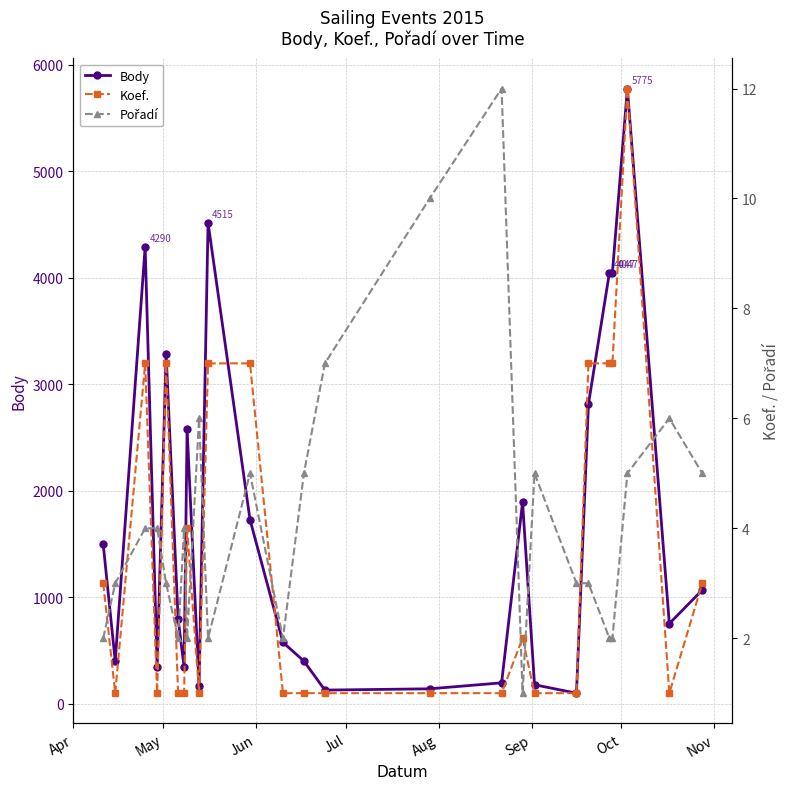

True or false: Body has more than 0 interior local peaks.

True